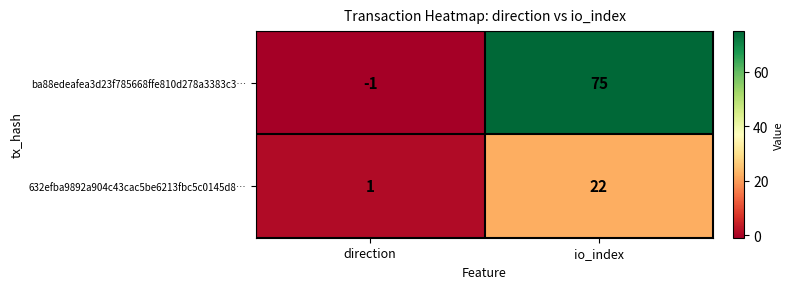

What is the average value of the ba88edeafea3d23f785668ffe810d278a3383c3… series?

37